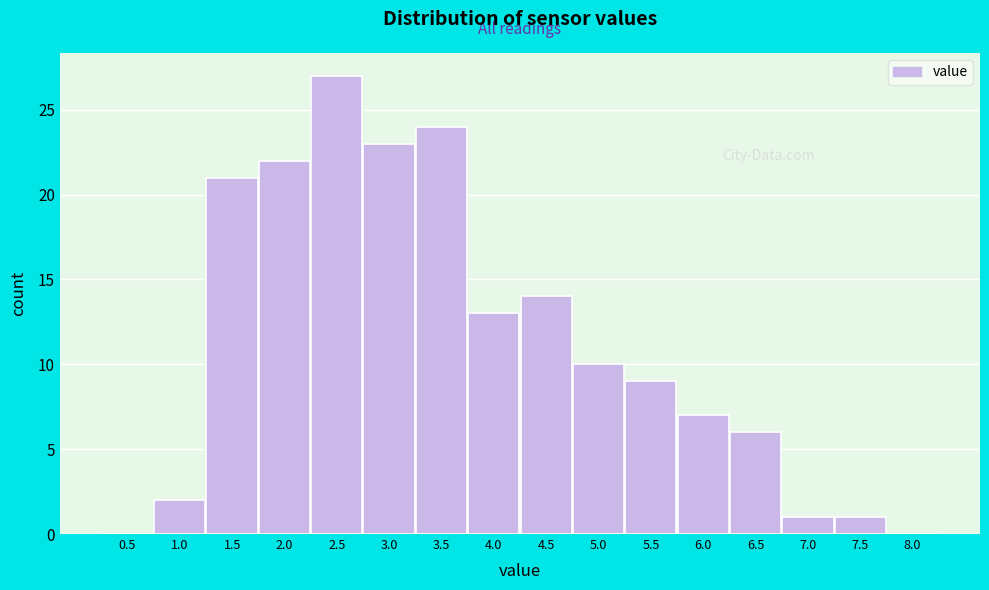

Reading right to left, list all the values displayed in this chart.

8.0=0	7.5=1	7.0=1	6.5=6	6.0=7	5.5=9	5.0=10	4.5=14	4.0=13	3.5=24	3.0=23	2.5=27	2.0=22	1.5=21	1.0=2	0.5=0